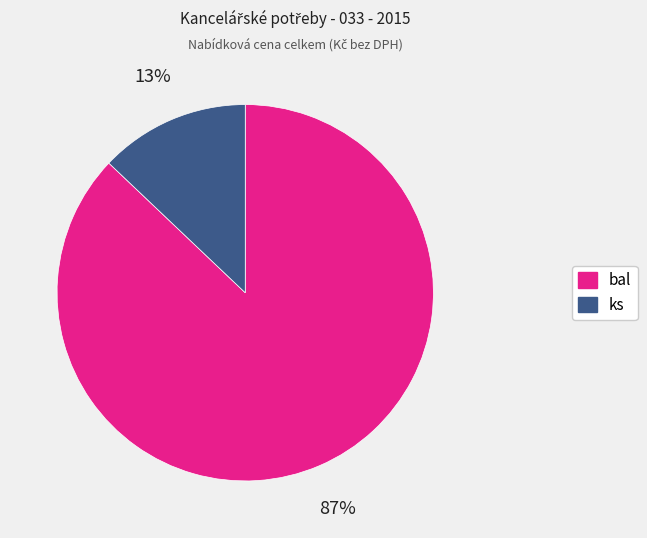

Count the number of slices in the pie.

2